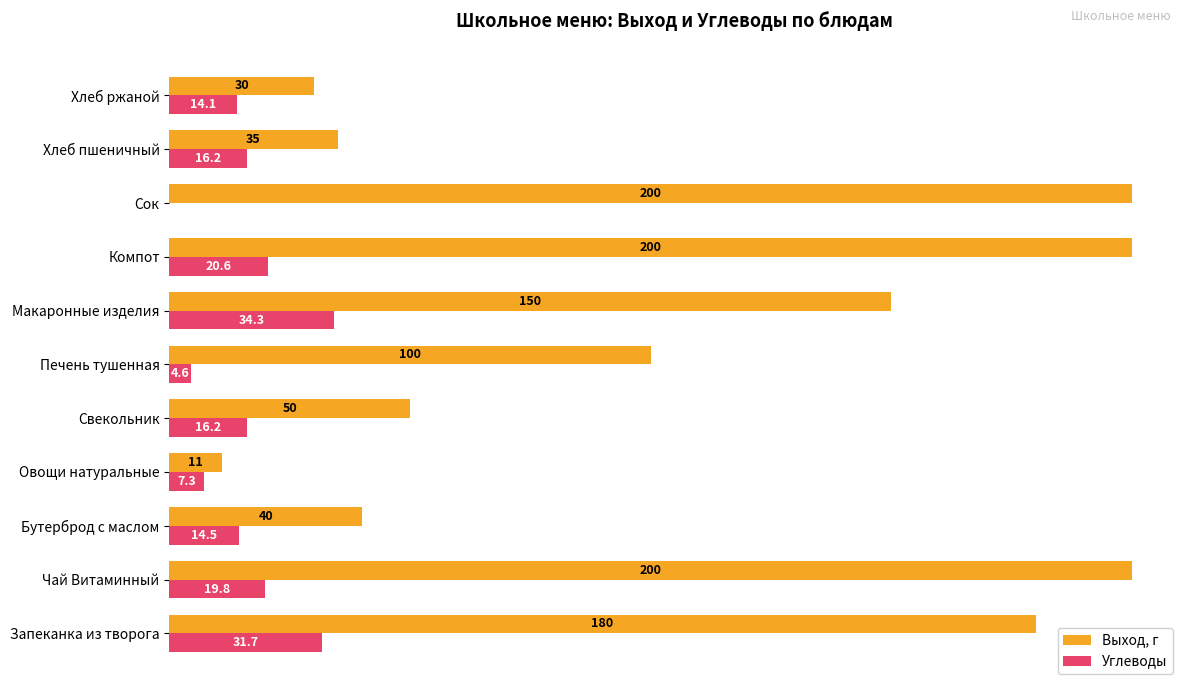

Between Запеканка из творога and Свекольник, which series saw the biggest shift?

Выход, г